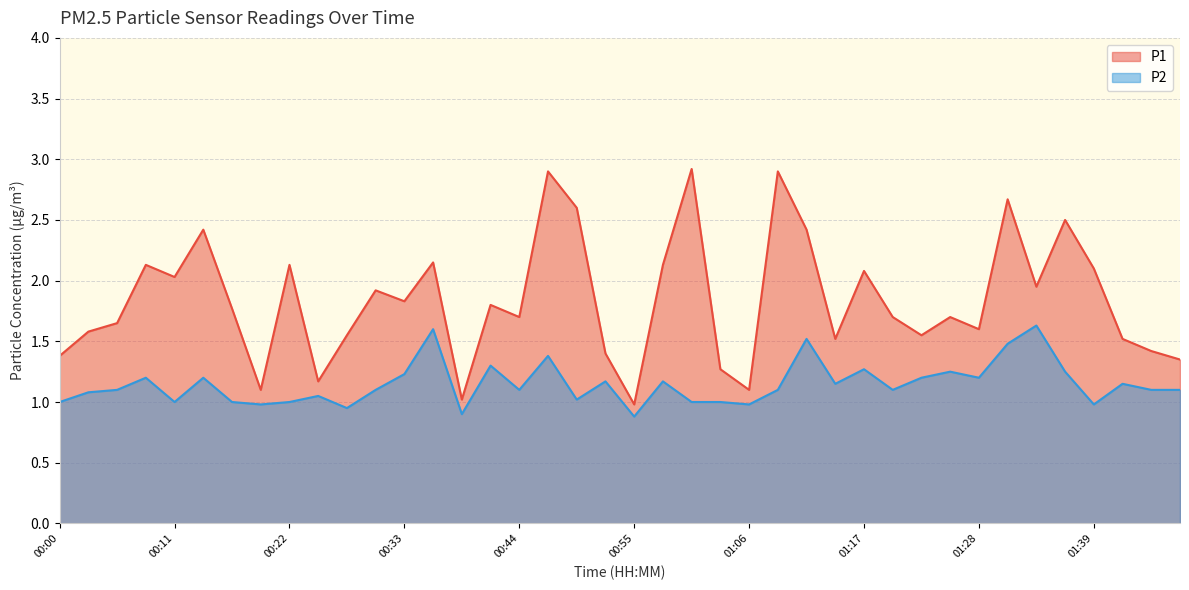

What is the greatest value displayed?

2.9